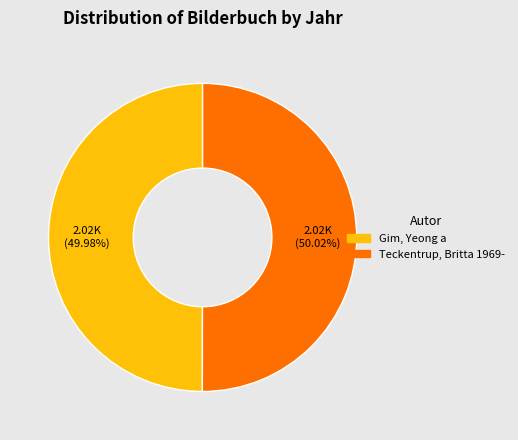

Is there any slice that represents more than half of the pie?

Yes